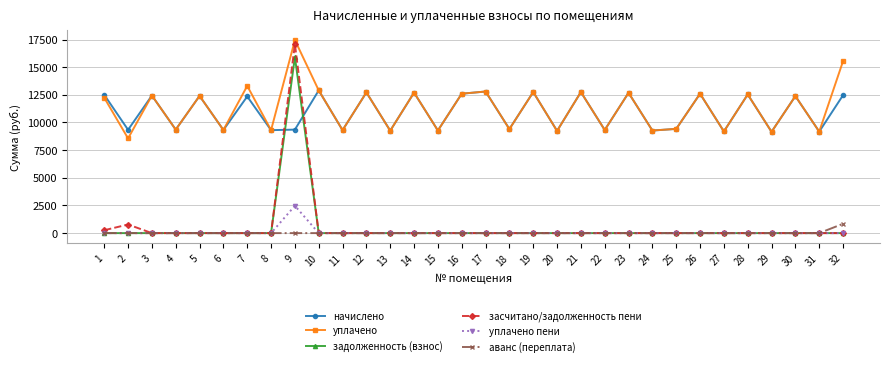

What is the maximum value for засчитано/задолженность пени?

17085.3